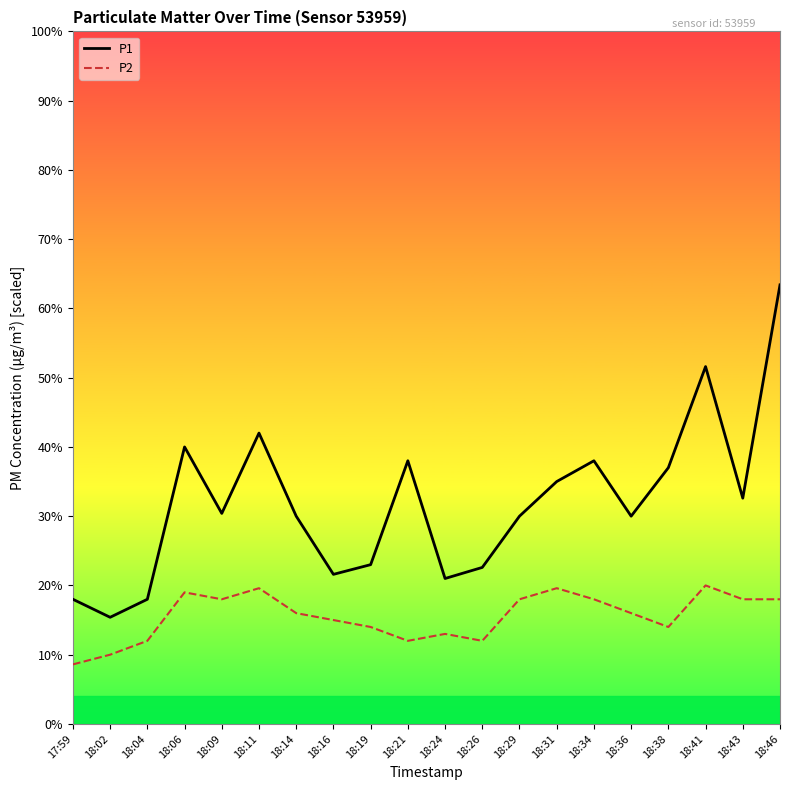

Rank the series at 18:21 from highest to lowest value.

P1, P2